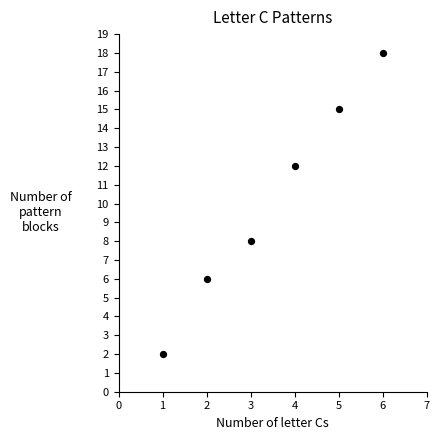

What is the range of X values (max minus min)?

5